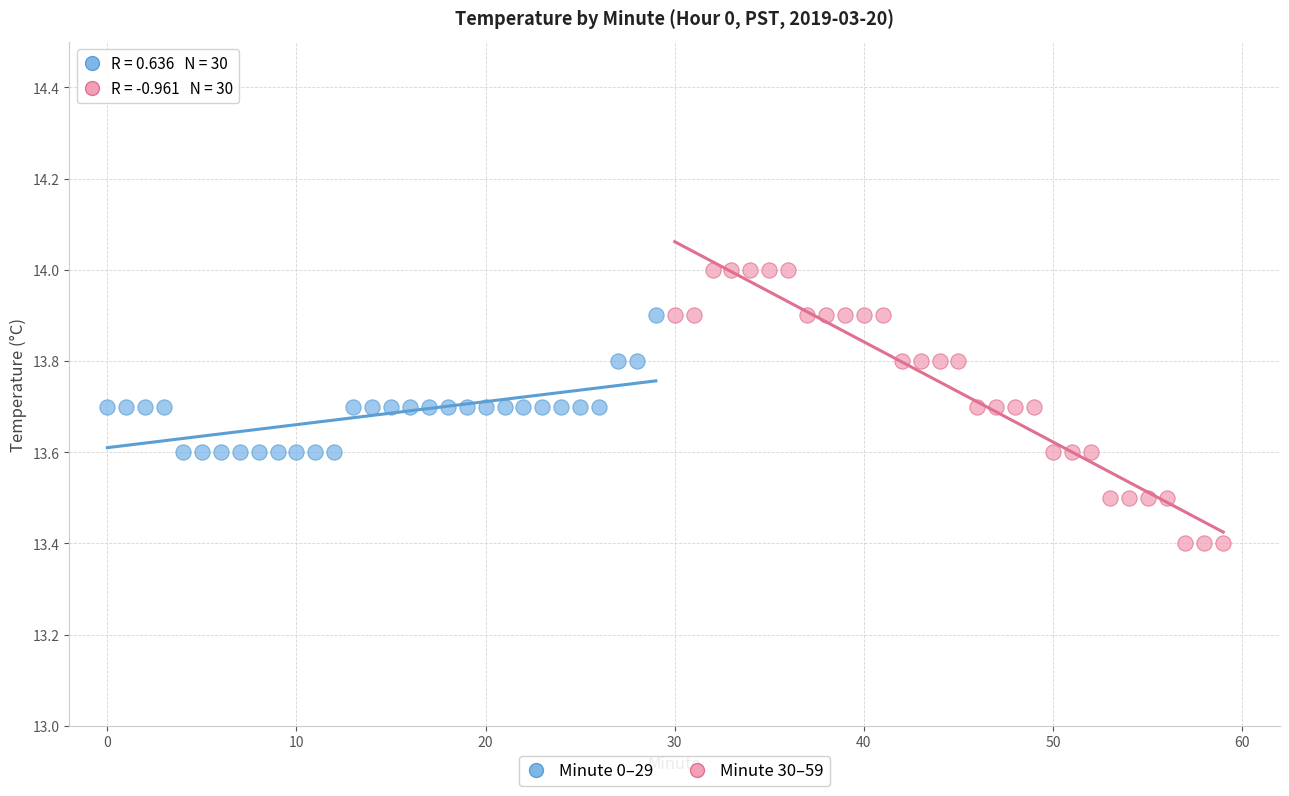

Which series has the largest Y range (max minus min)?

Minute 30–59